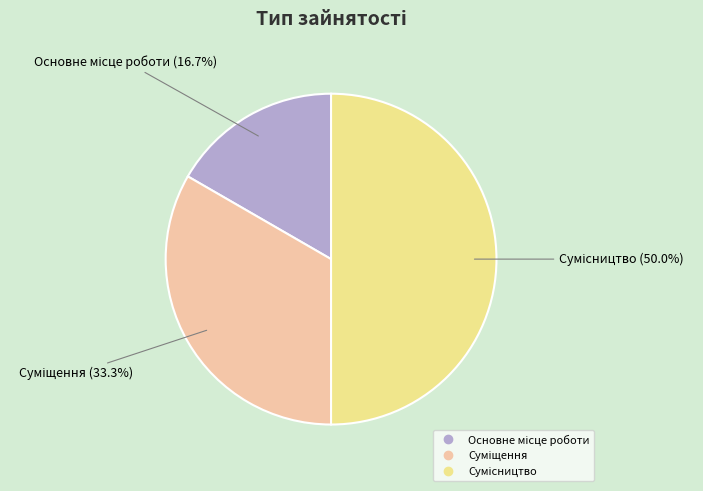

What percentage do Сумісництво and Основне місце роботи together represent?

66.7%